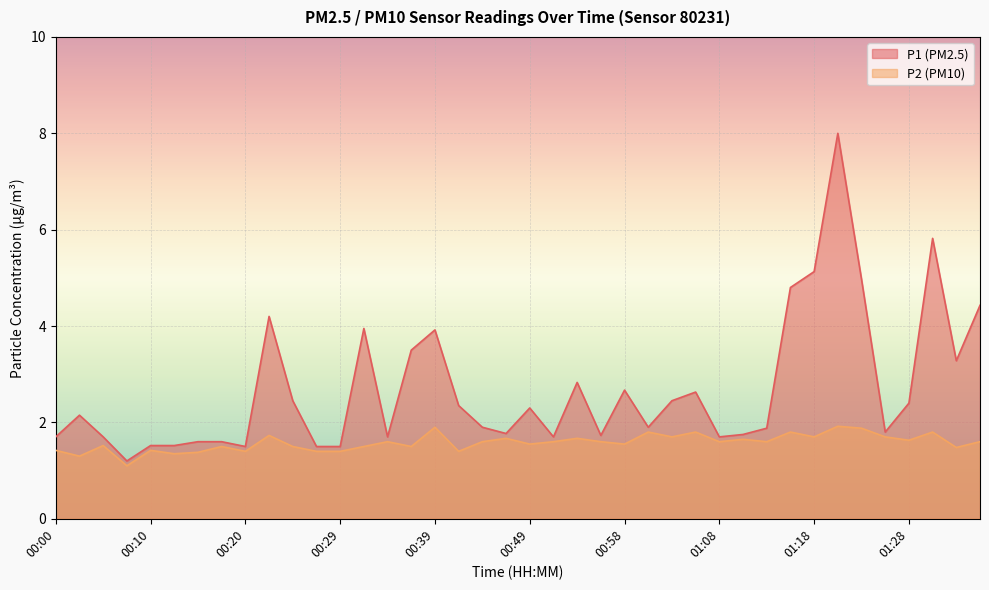

The value of P2 at 00:20 is 2.1. True or false?

False